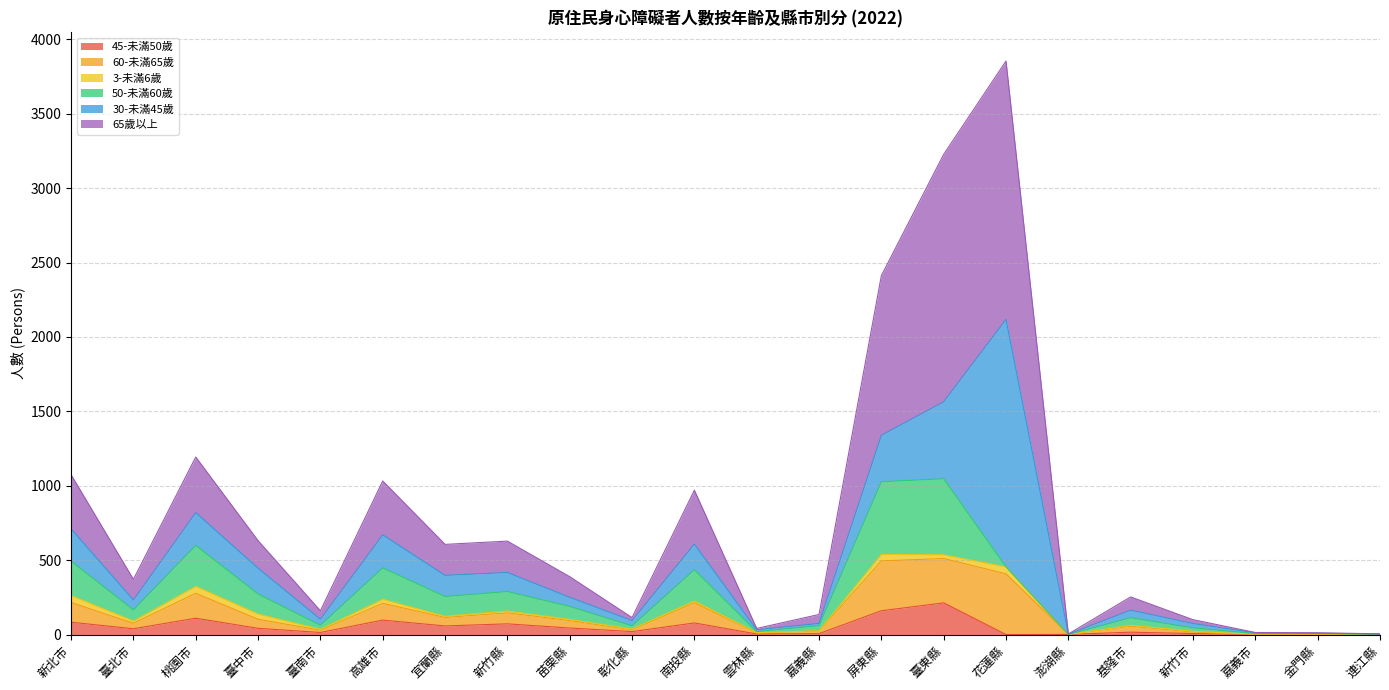

At which category is the sum across all series the highest?

花蓮縣